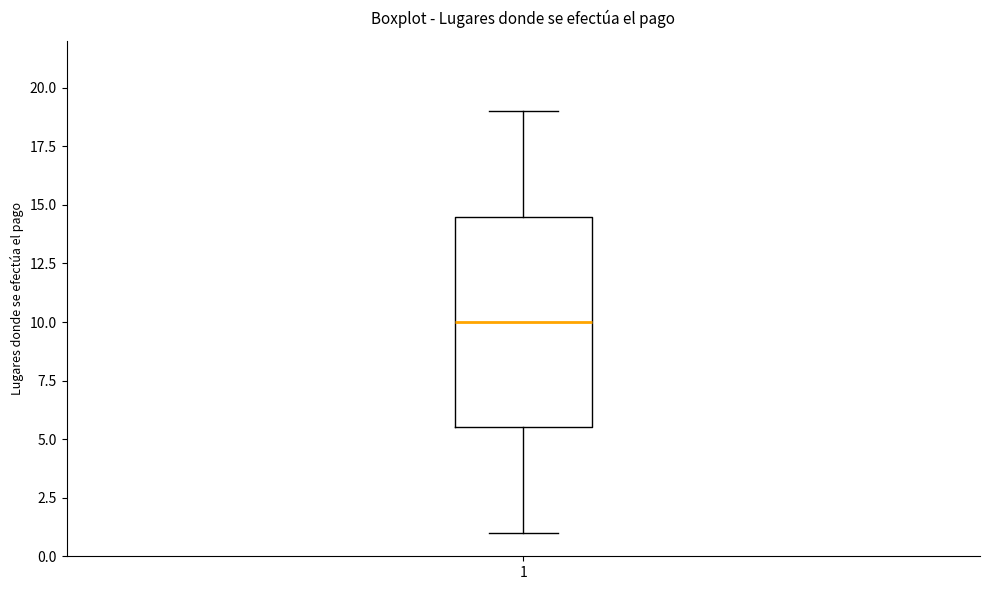

Read this box plot against the y-axis: the position of the median line, the range covered by the box, and the ends of both whiskers. The values are not printed on the chart, so give them approximately, as read against the axis.

median 10.0, box 5.5 to 14.5, whiskers 1.0 to 19.0